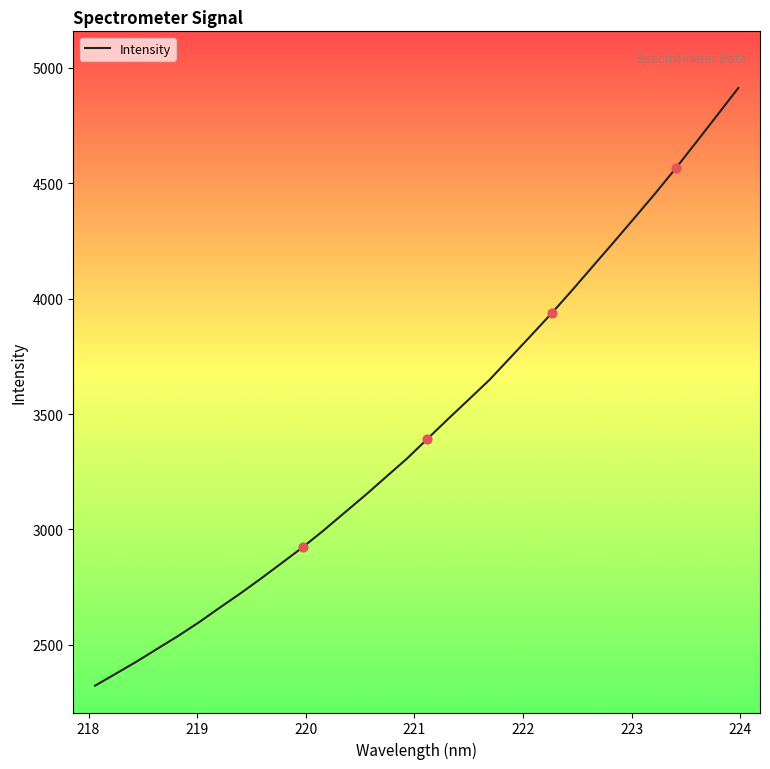

What is the difference between the maximum and minimum values?

2590.8